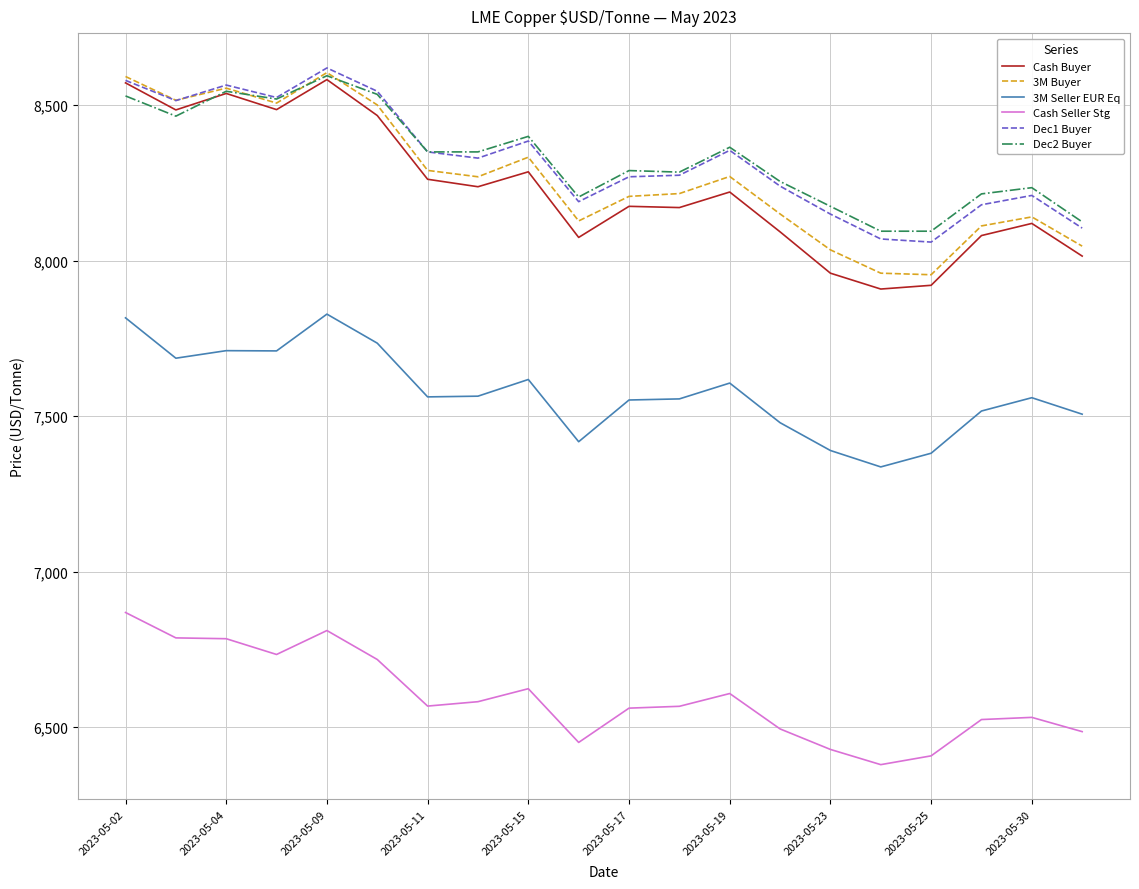

What is the maximum value for Cash Seller Stg?

6868.8